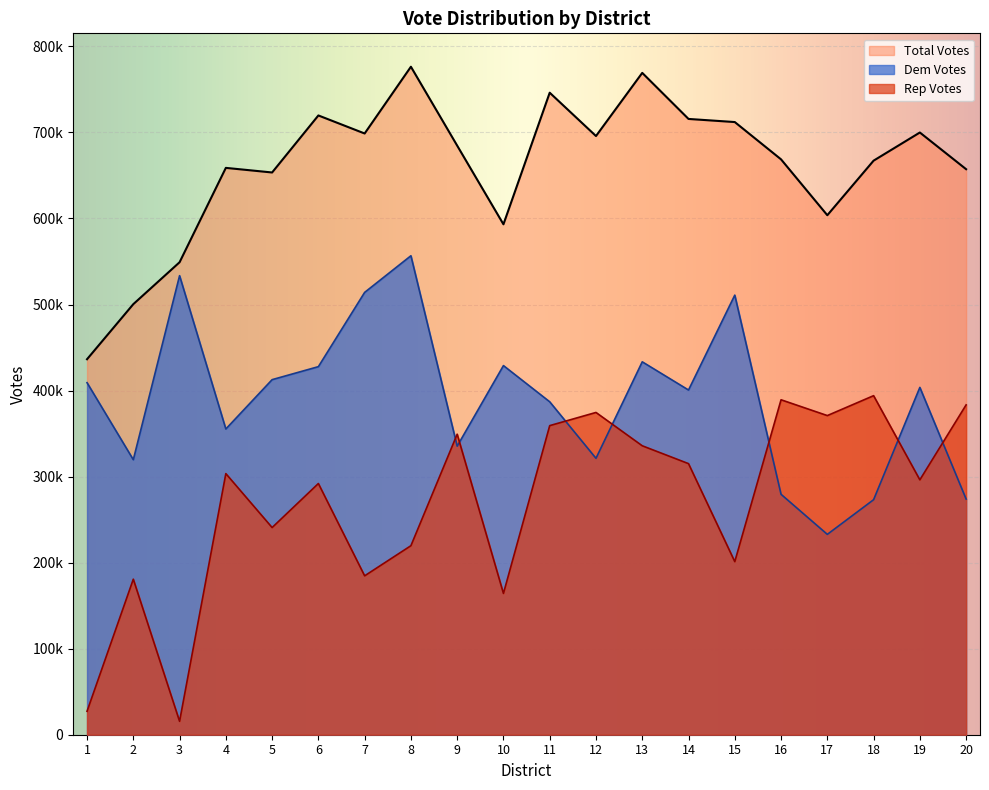

What is the total value across all series at 20?

1314580